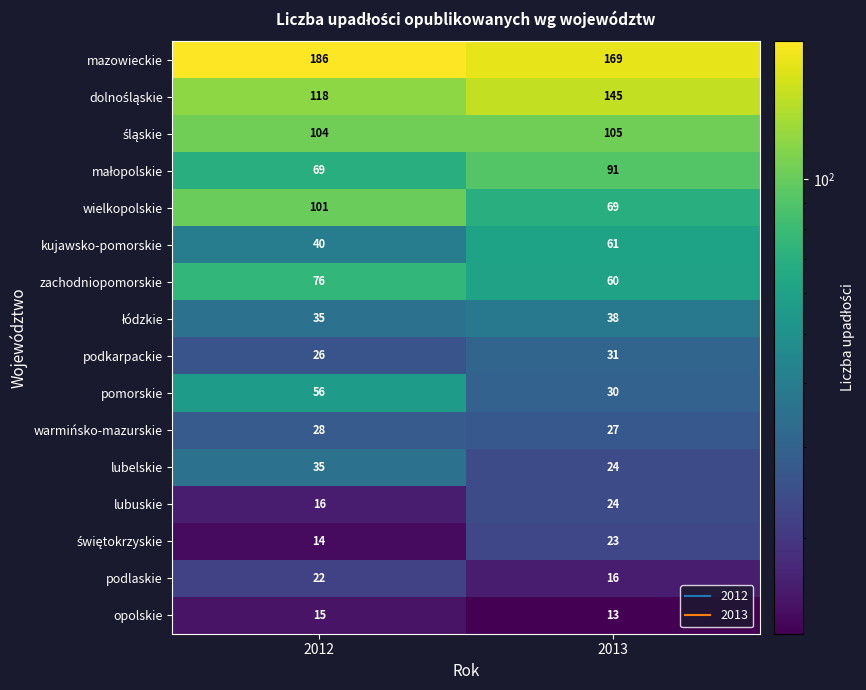

Between 2012 and 2013, which series saw the biggest shift?

wielkopolskie